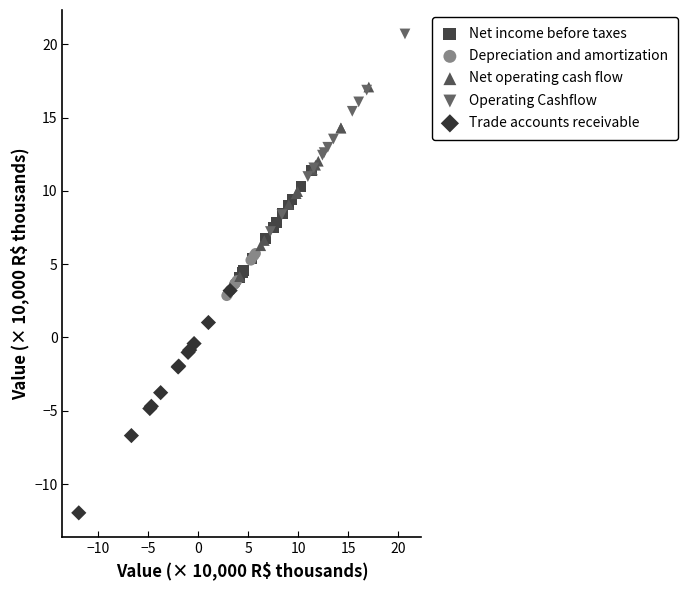

Which series contains the lowest Y value?

Trade accounts receivable